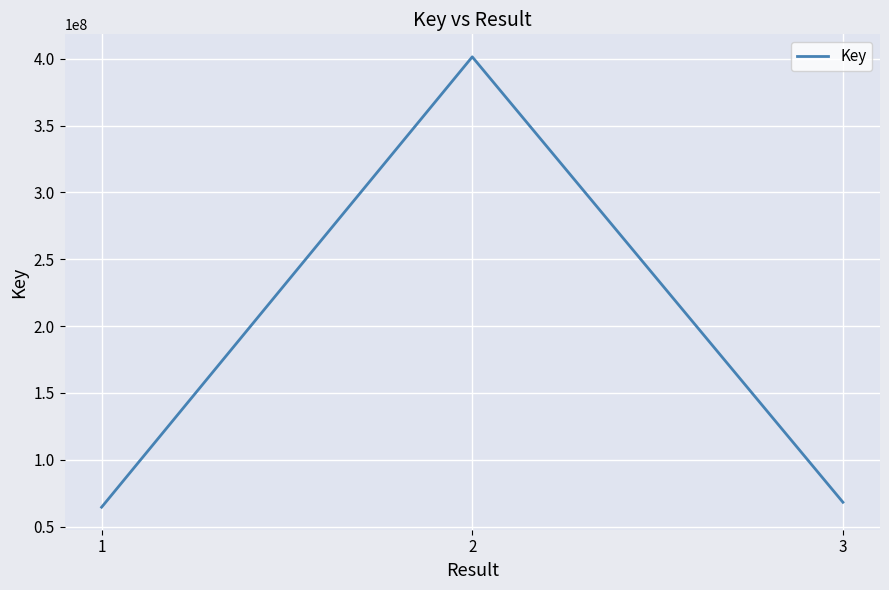

Reading left to right, extract all data points from this chart.

1=64563133	2=401396153	3=68271681